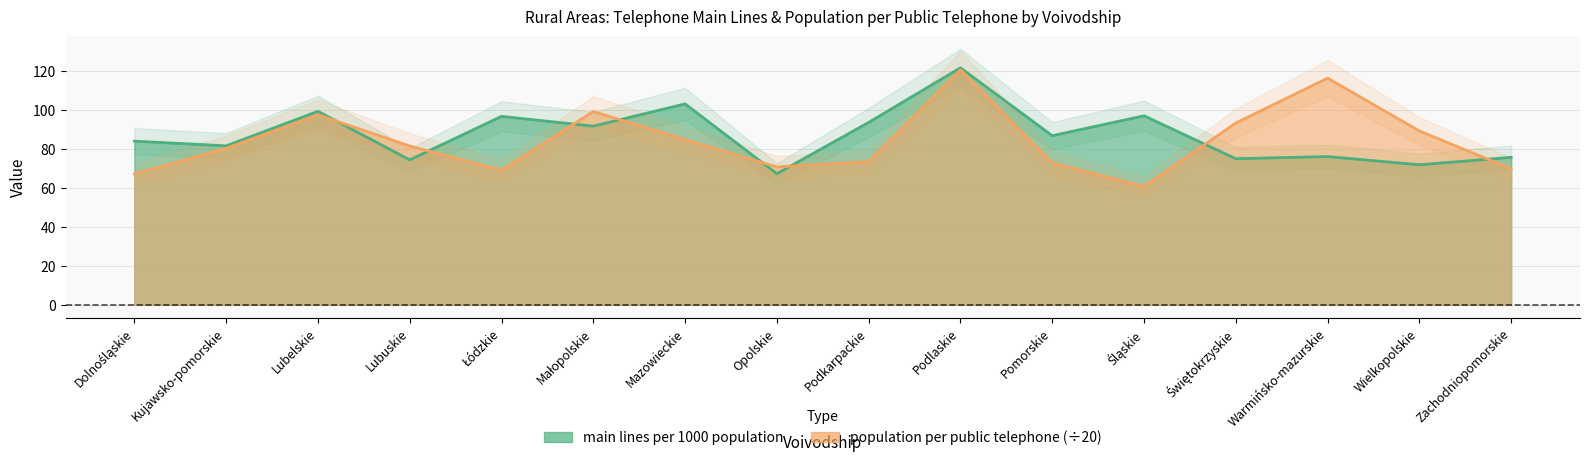

What position from the right is Pomorskie?

6